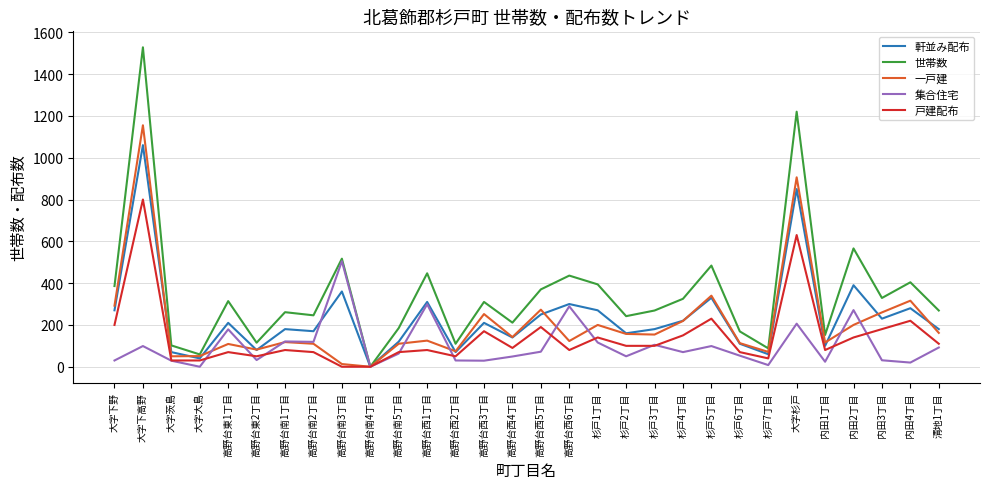

Is the value of 集合住宅 at 杉戸4丁目 greater than the value of 軒並み配布 at 高野台西1丁目?

No